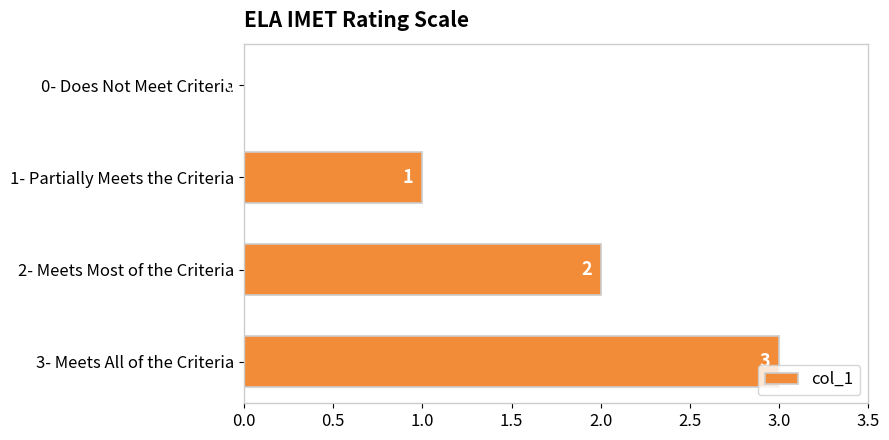

What is the sum of all values?

6